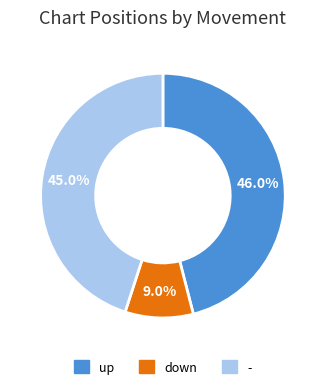

Does - account for over 50% of the chart?

No